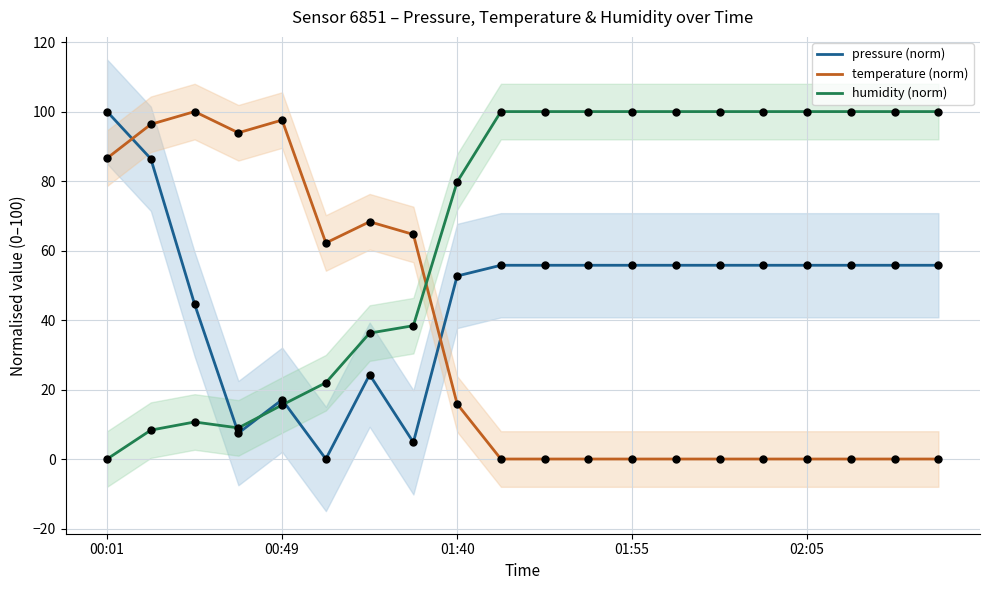

What are all the series names shown in the legend?

pressure (norm), temperature (norm), humidity (norm)